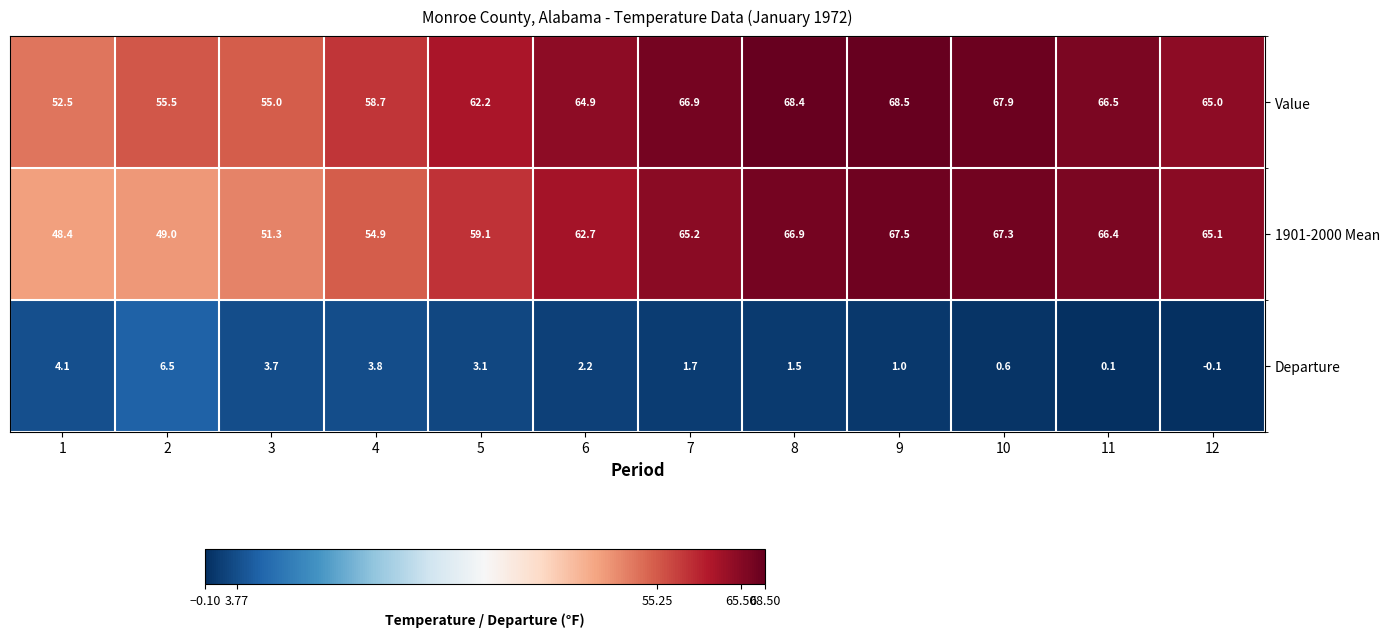

The 1901-2000 Mean series shows 84.2 at 2. True or false?

False